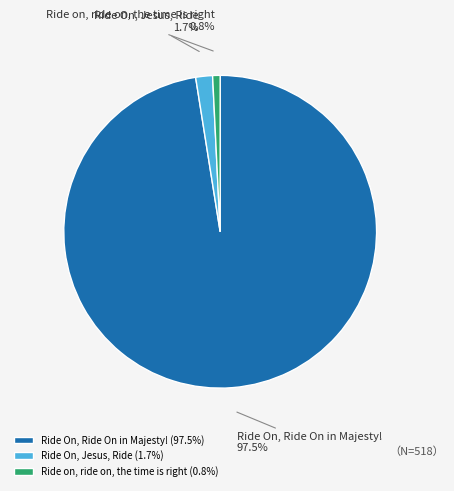

Count the number of slices in the pie.

3